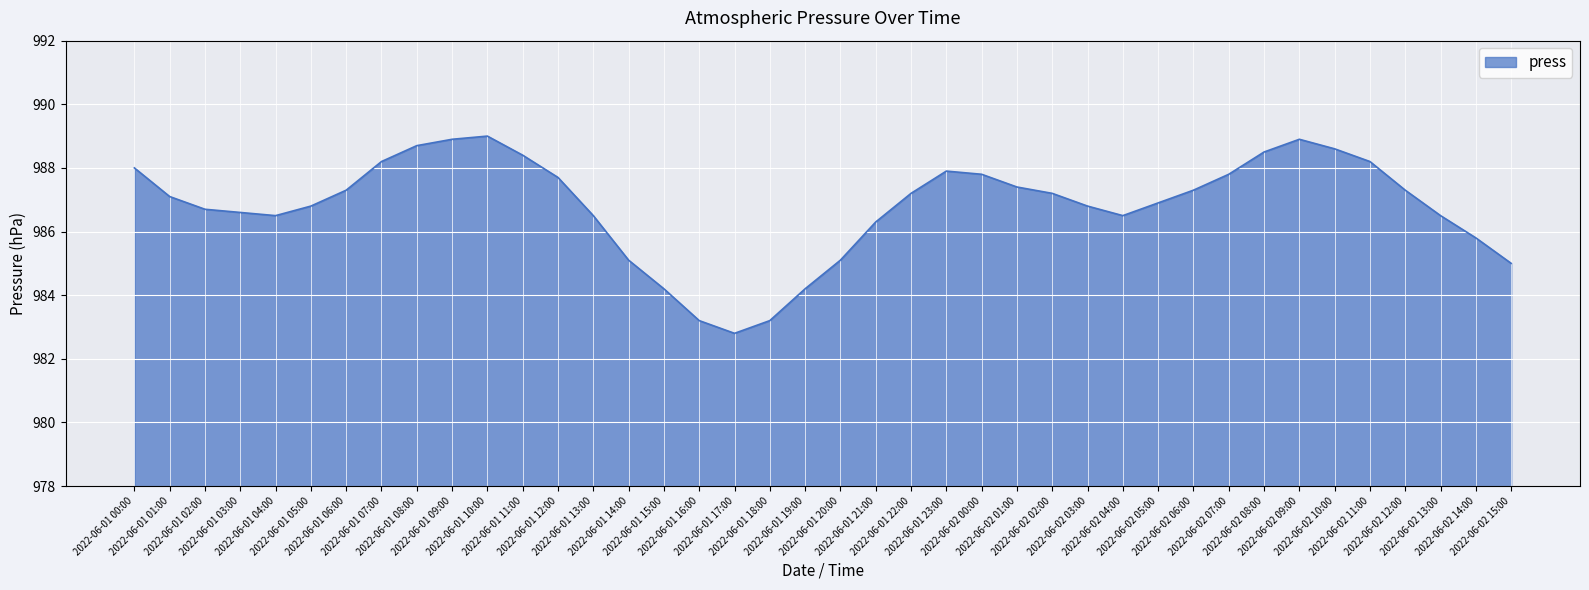

True or false: the data shows 446.3 at 2022-06-01 12:00.

False